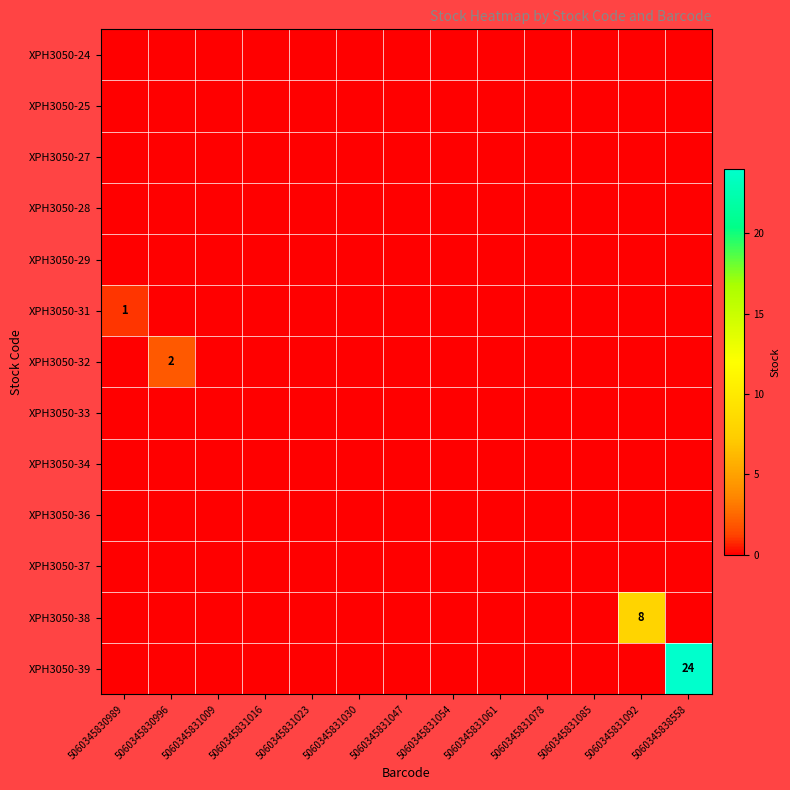

The XPH3050-28 series shows 0 at 5060345831092. True or false?

True